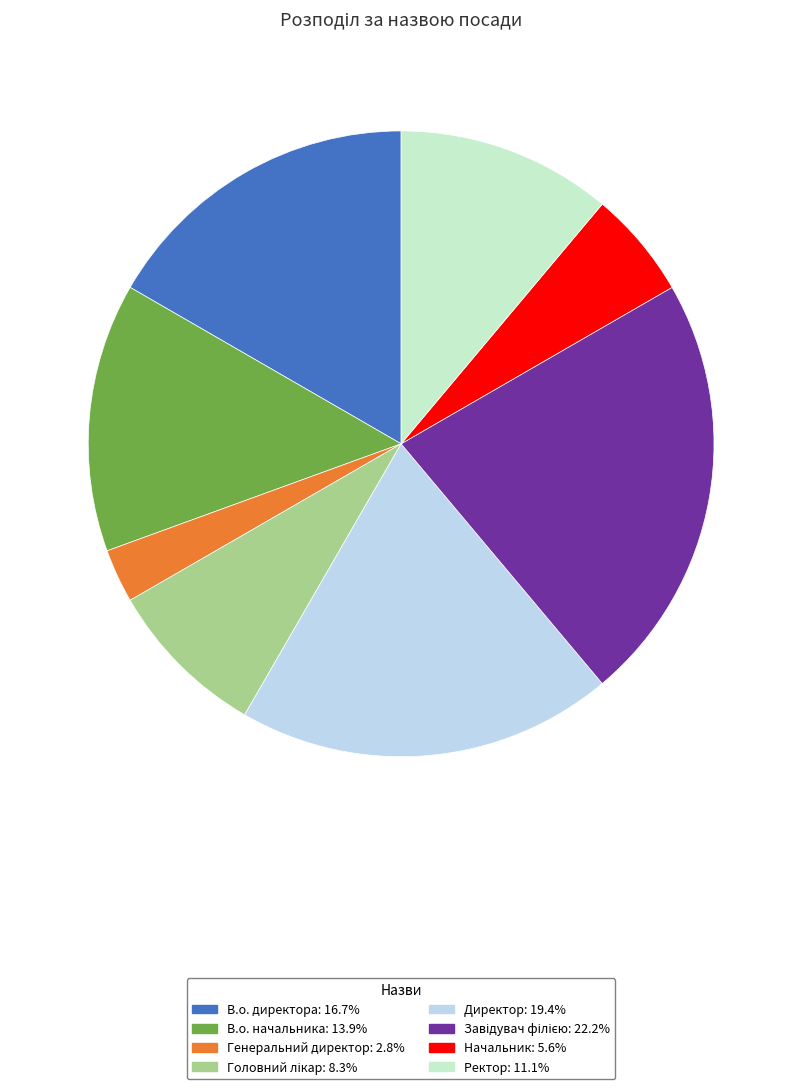

What is the ratio of the value at В.о. директора to the value at Начальник?

3.0